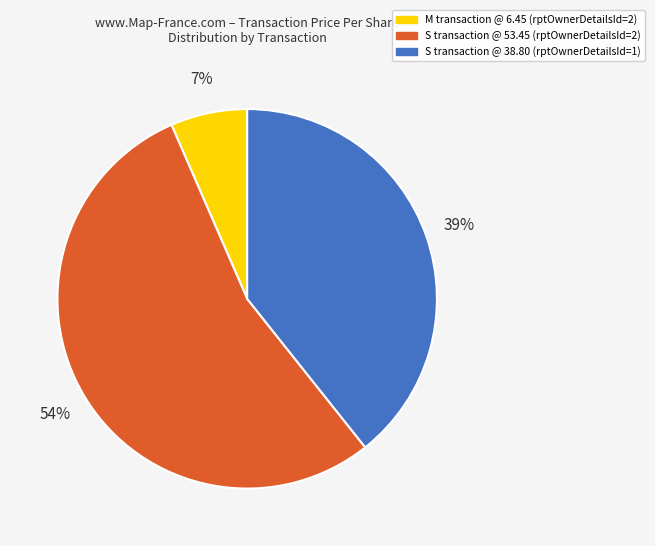

True or false: M transaction @ 6.45 (rptOwnerDetailsId=2) accounts for 7% of the total.

True